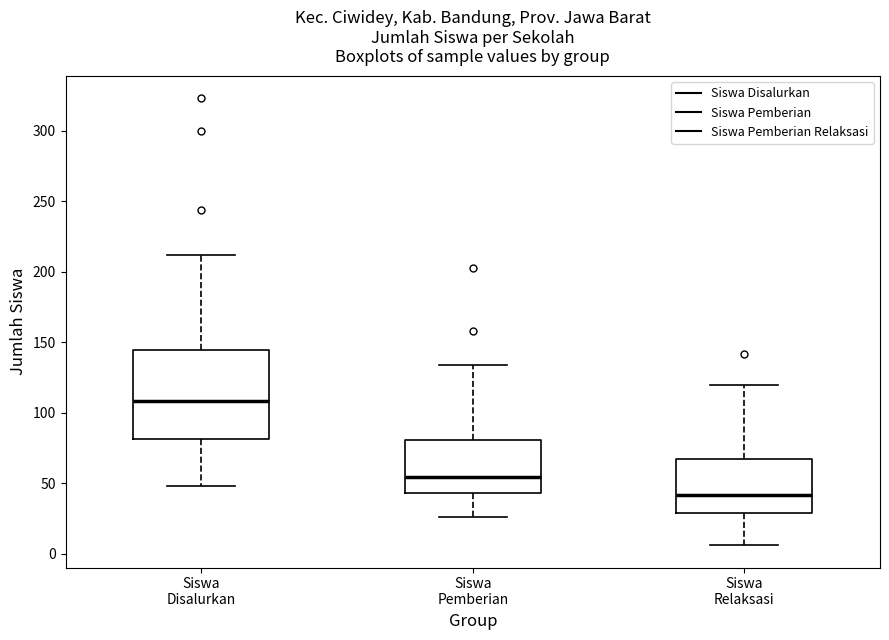

Comparing the boxes themselves (not the whiskers), which one is the tallest?

Siswa Disalurkan